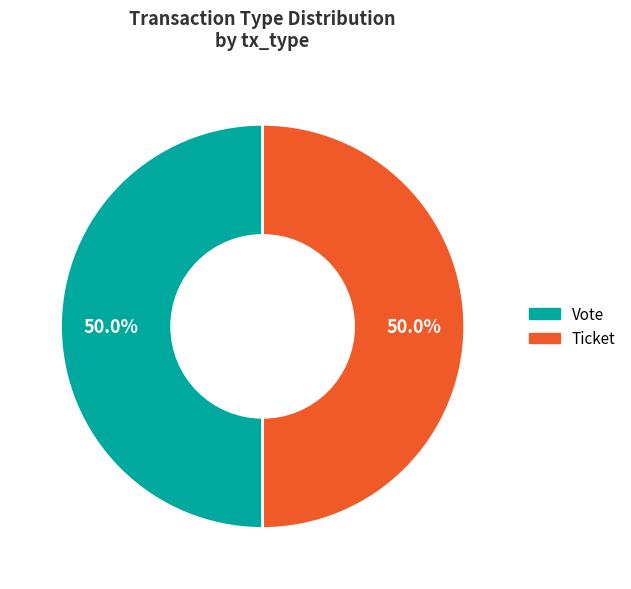

How many slices are in this pie chart?

2